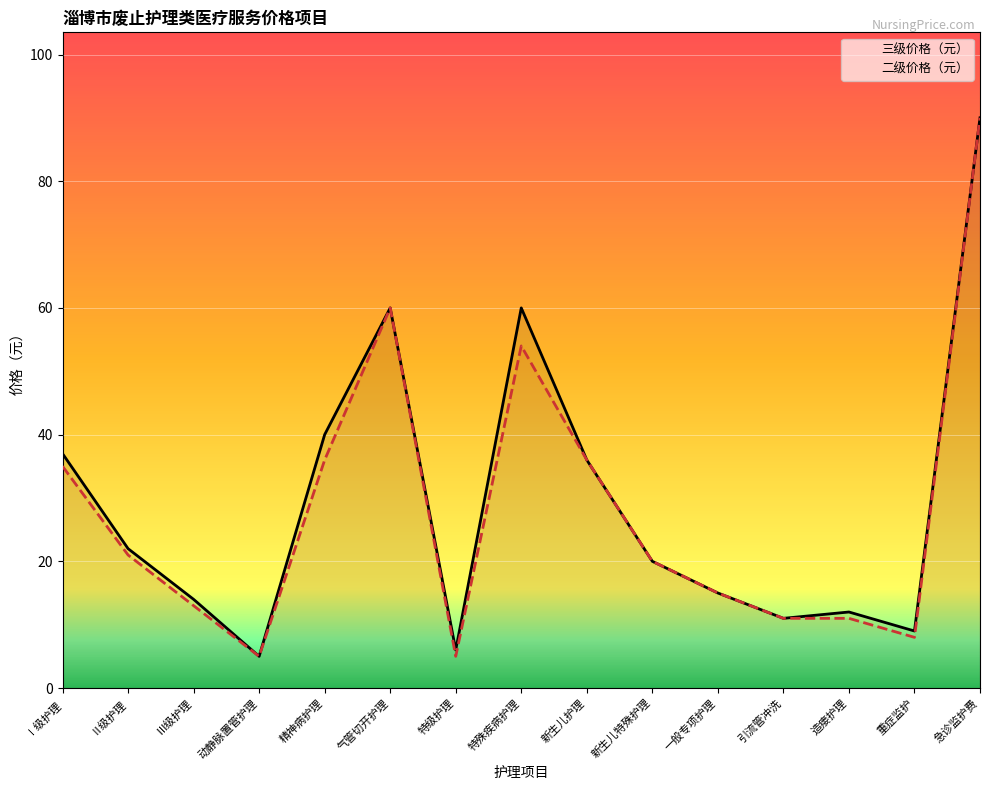

The 二级价格（元） series shows 36 at 精神病护理. True or false?

True